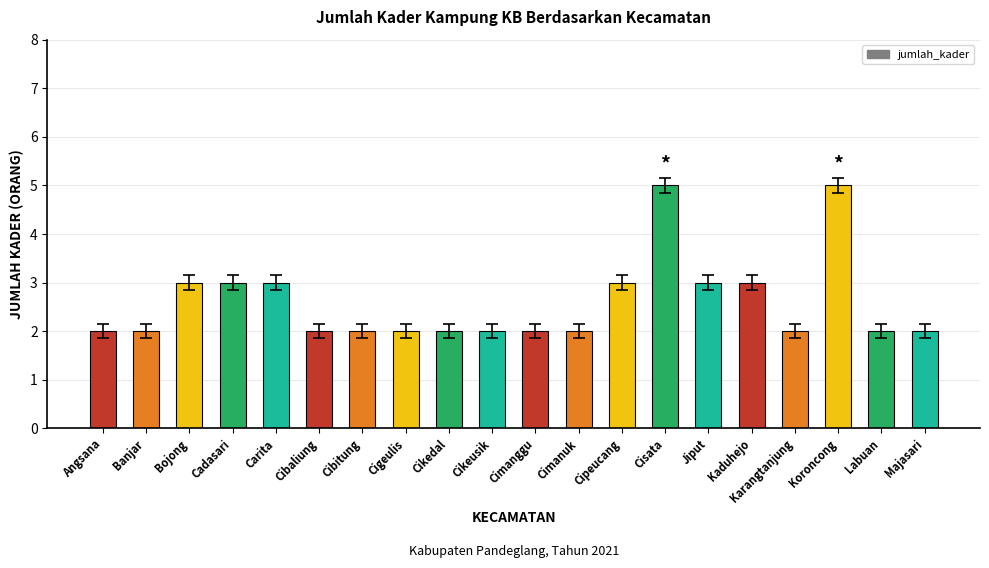

What is the ratio of the value at Cibaliung to the value at Kaduhejo?

0.7